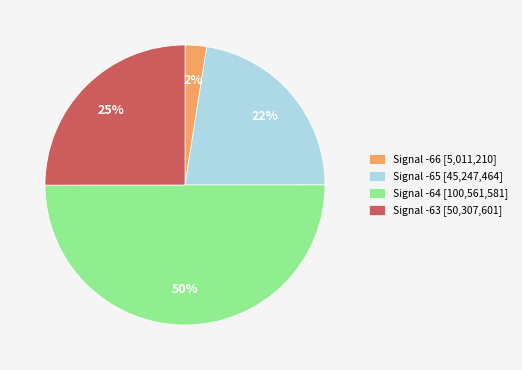

Rank the categories by value from lowest to highest.

Signal -66 [5,011,210], Signal -65 [45,247,464], Signal -63 [50,307,601], Signal -64 [100,561,581]